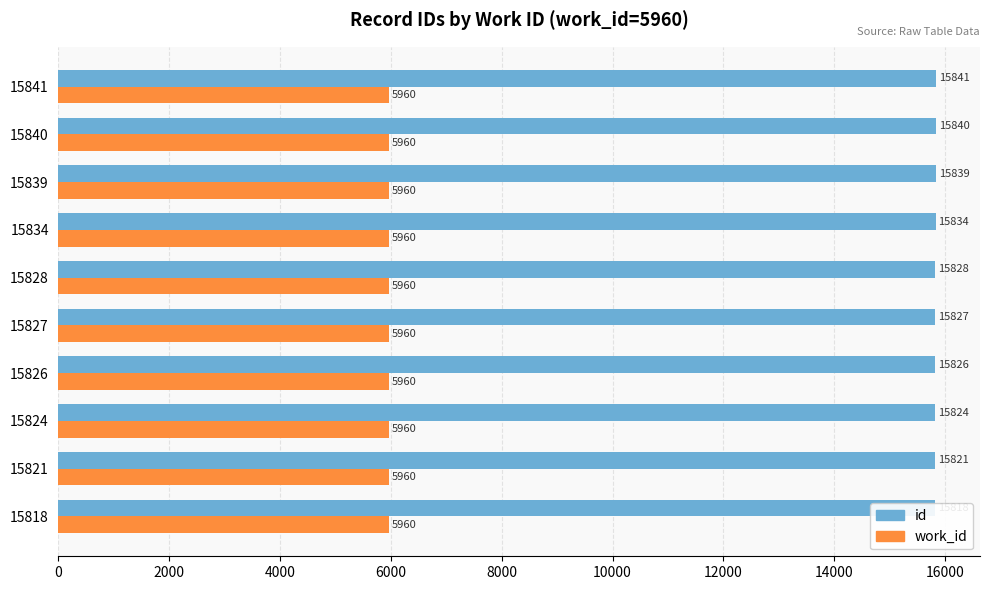

What are all the series names shown in the legend?

id, work_id